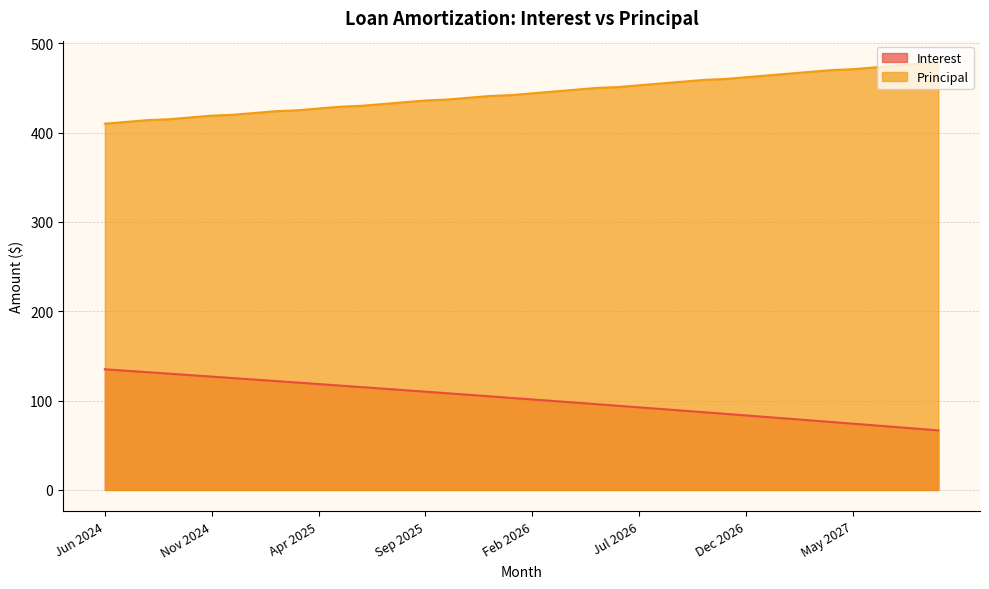

Reading left to right, transcribe all the data shown in this chart.

Interest: 135.1	133.4	131.8	130.2	128.5	126.9	125.2	123.5	121.9	120.2	118.5	116.8	115.1	113.4	111.7	110.0	108.3	106.5	104.8	103.1	101.3	99.6	97.8	96.0	94.2	92.5	90.7	88.9	87.0	85.2	83.4	81.6	79.7	77.9	76.0	74.2	72.3	70.5	68.6	66.7
Principal: 410.0	412.0	414.0	415.0	417.0	419.0	420.0	422.0	424.0	425.0	427.0	429.0	430.0	432.0	434.0	436.0	437.0	439.0	441.0	442.0	444.0	446.0	448.0	450.0	451.0	453.0	455.0	457.0	459.0	460.0	462.0	464.0	466.0	468.0	470.0	471.0	473.0	475.0	477.0	479.0